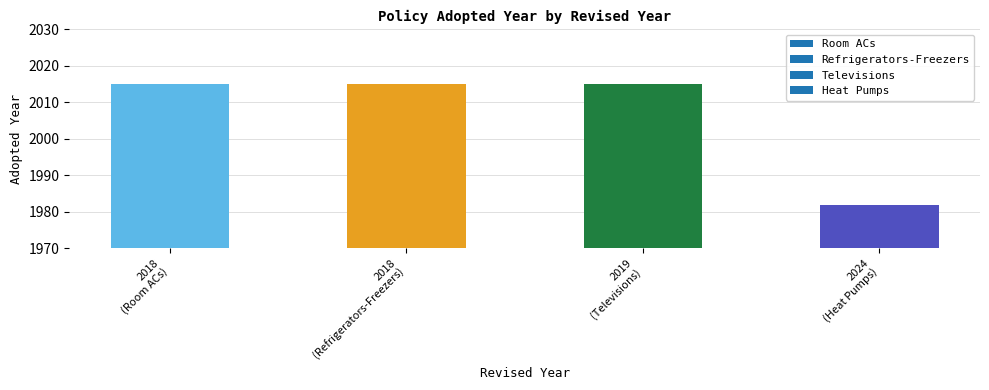

What is the difference between the maximum and minimum values?

33